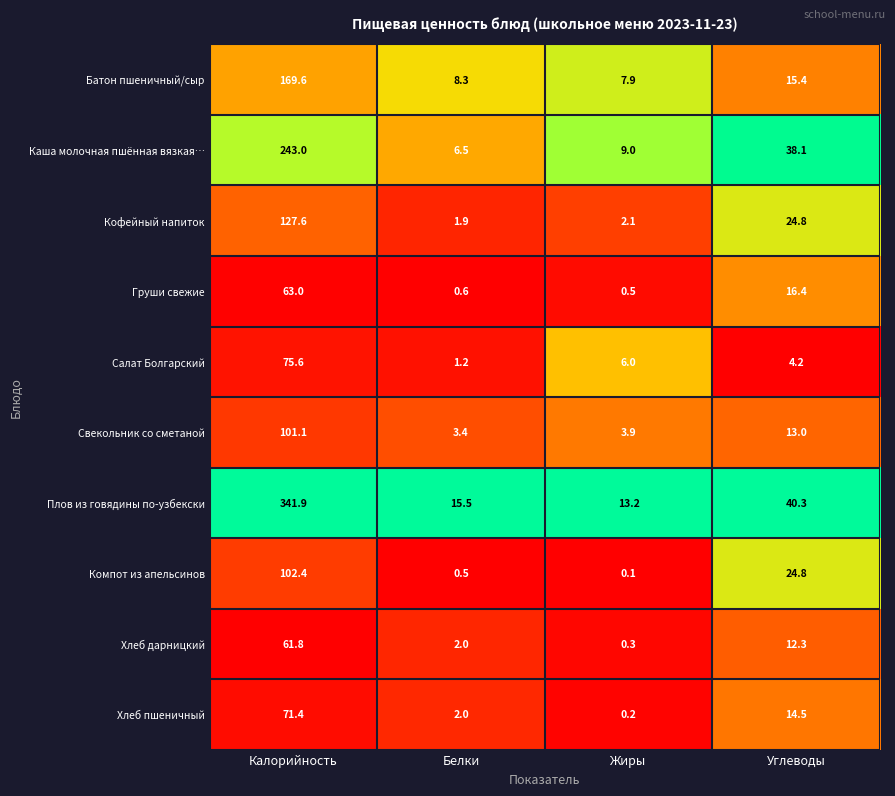

The Кофейный напиток series shows 127.6 at Калорийность. True or false?

True